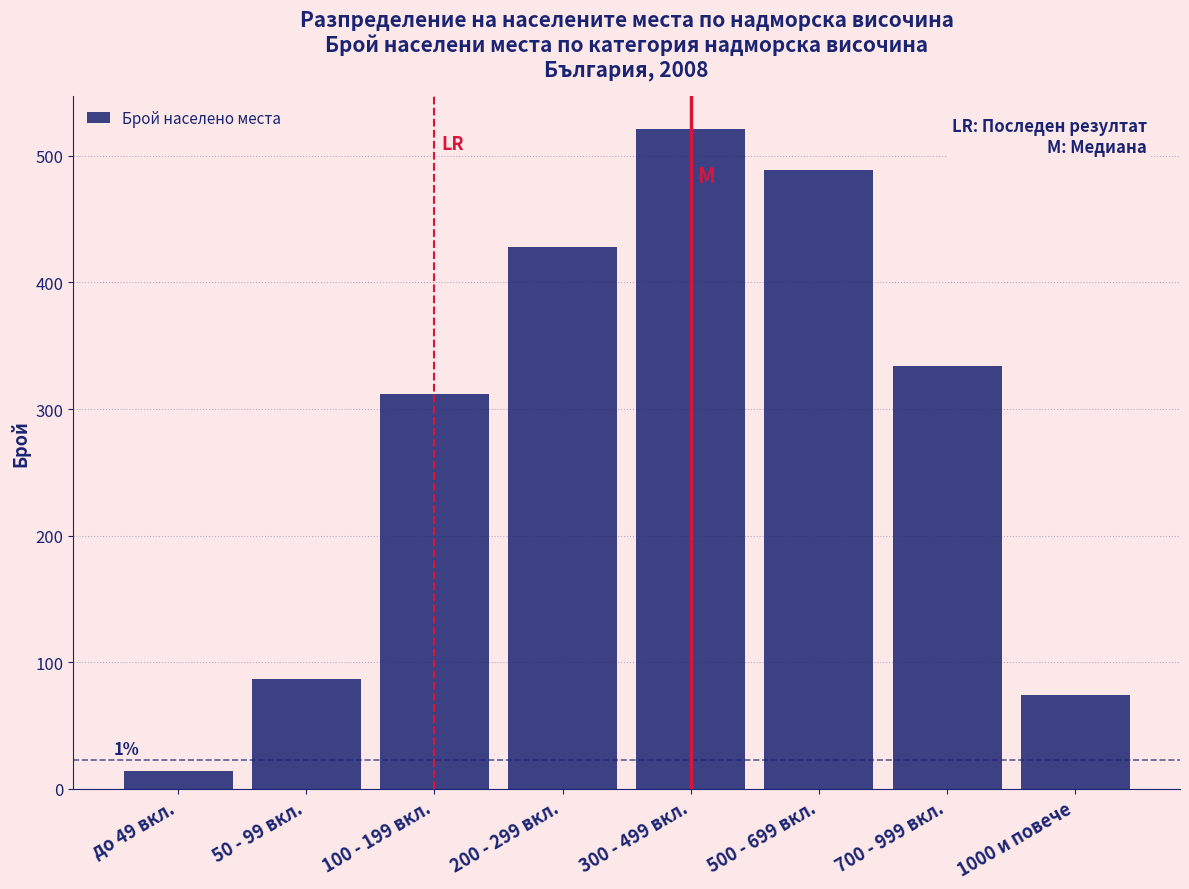

Reading right to left, what are all the values shown in this chart?

1000 и повече=74	700 - 999 вкл.=334	500 - 699 вкл.=489	300 - 499 вкл.=521	200 - 299 вкл.=428	100 - 199 вкл.=312	50 - 99 вкл.=87	до 49 вкл.=14